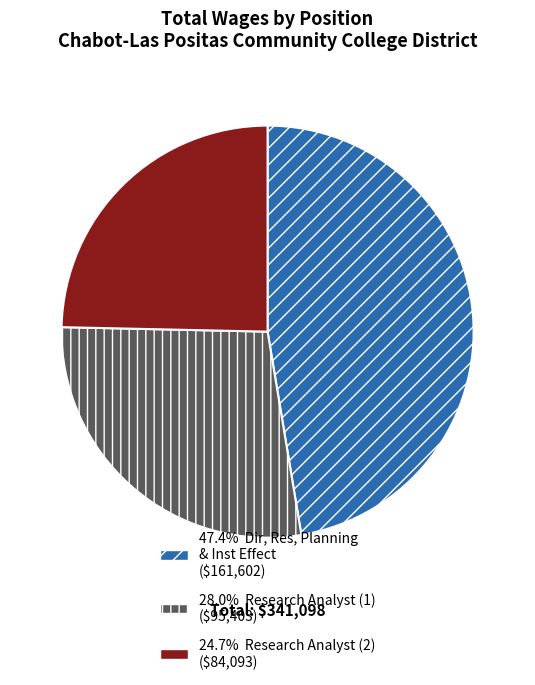

Is there any slice that represents more than half of the pie?

No